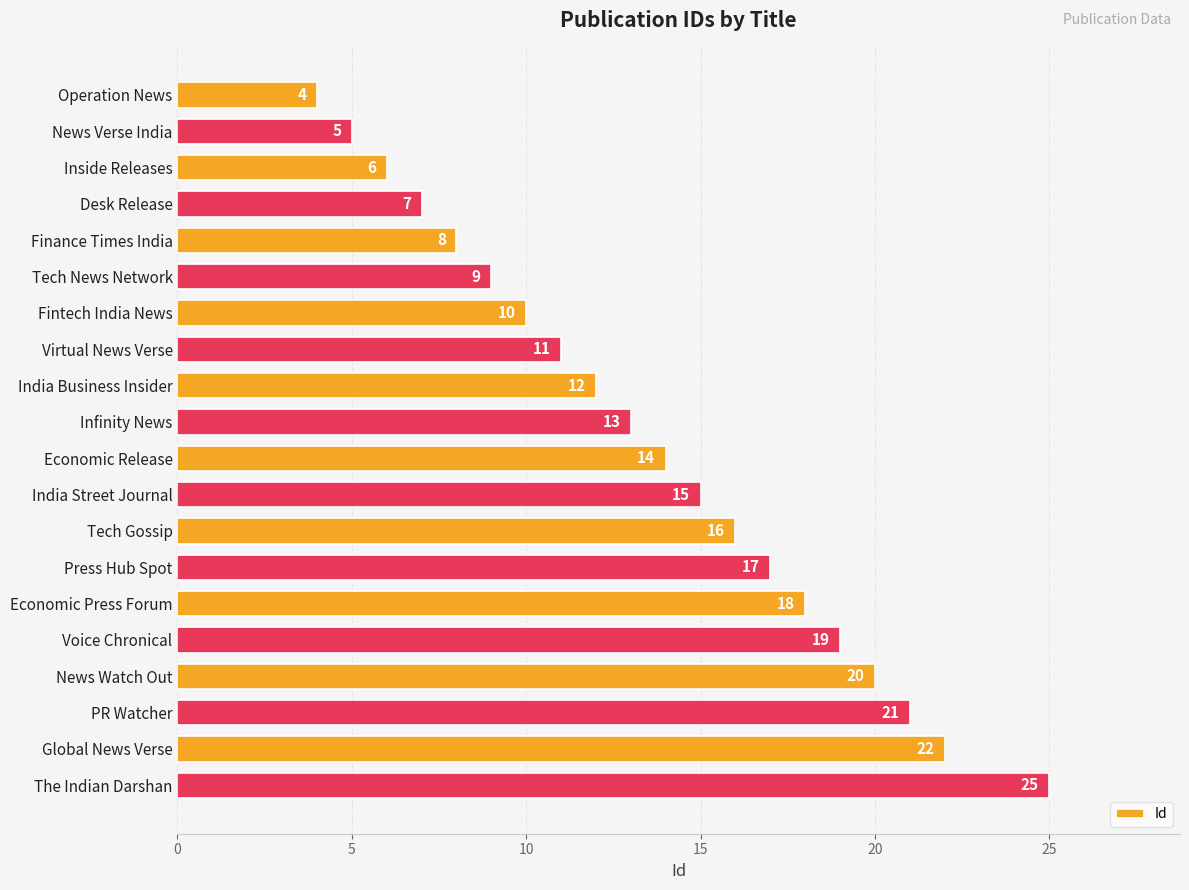

Which label corresponds to the largest value in the chart?

The Indian Darshan